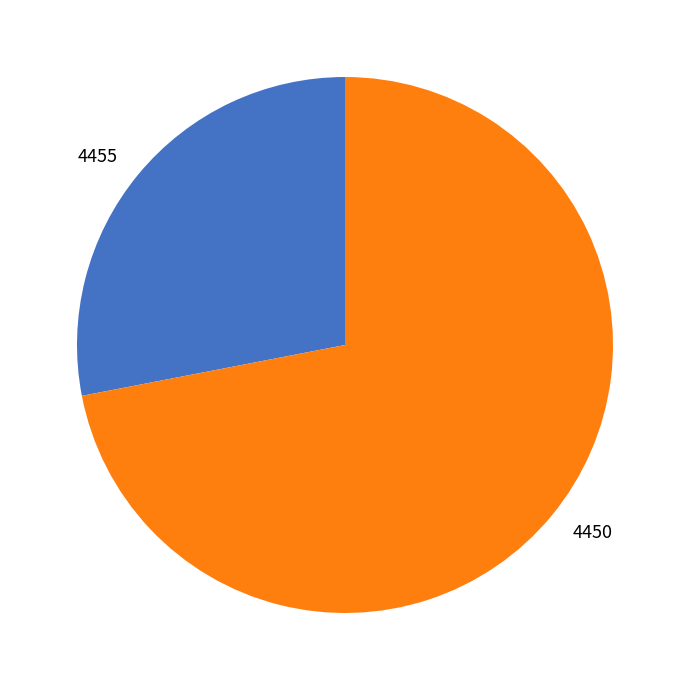

True or false: 4450 accounts for 62% of the total.

False